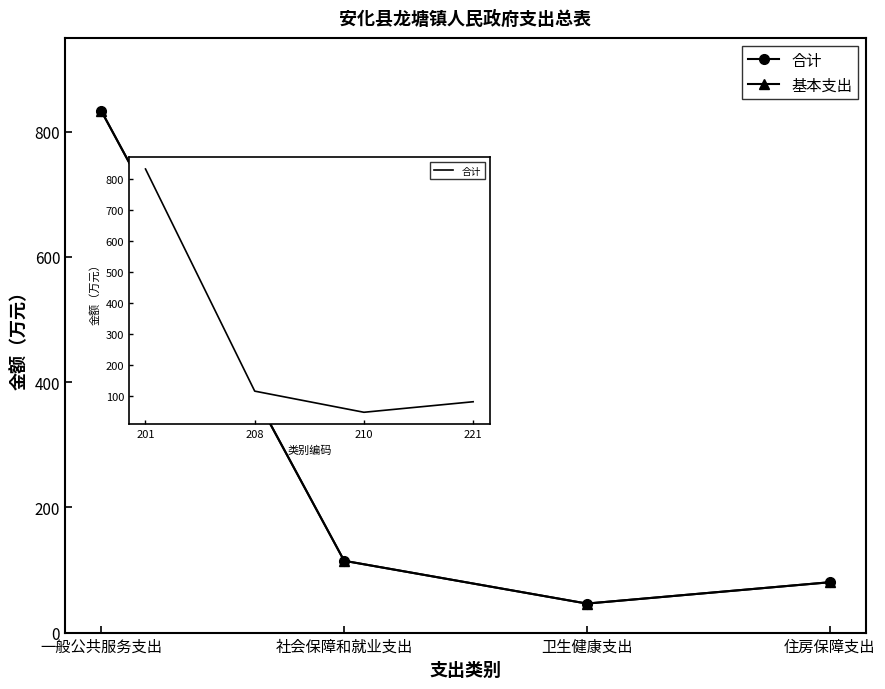

True or false: 合计 and 基本支出 cross at least once.

False